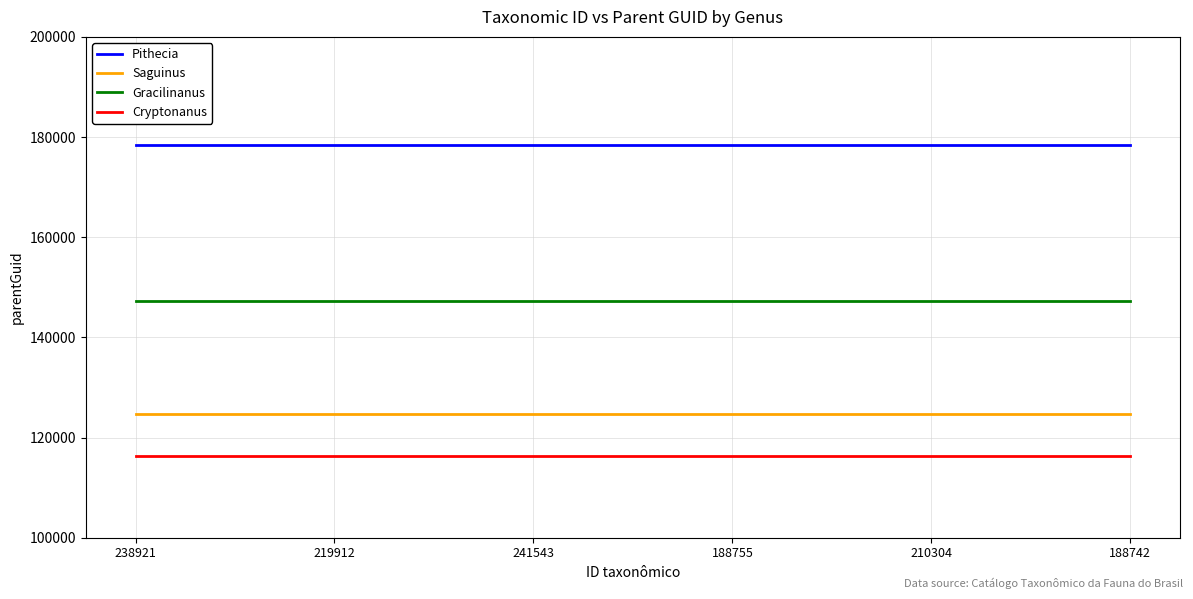

True or false: Pithecia and Saguinus intersect in this chart.

False